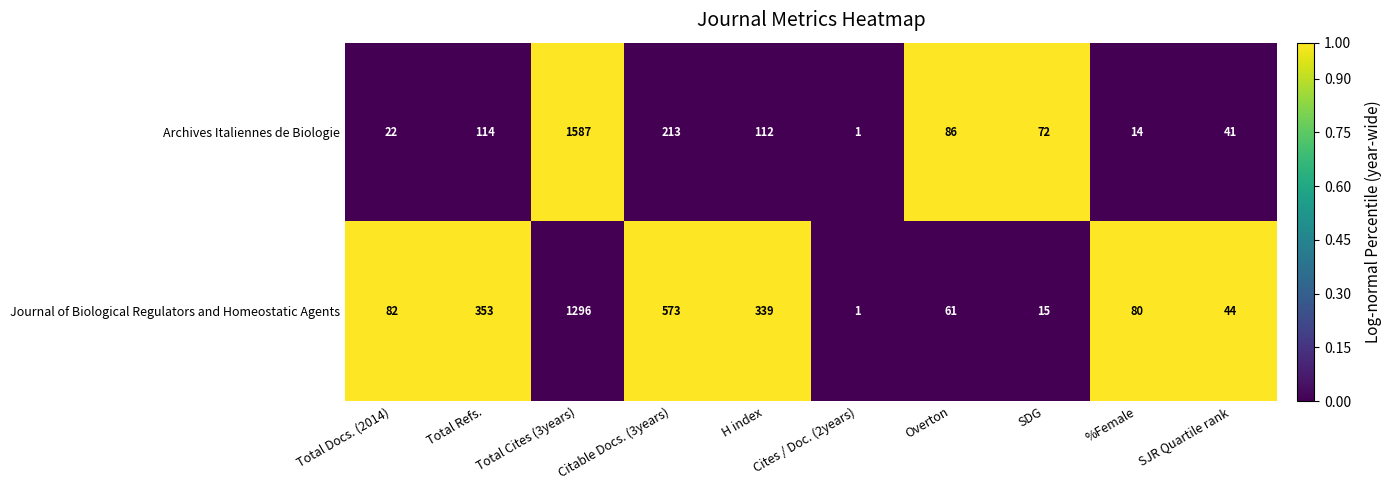

What is the difference between the maximum and minimum values in the Journal of Biological Regulators and Homeostatic Agents series?

1295